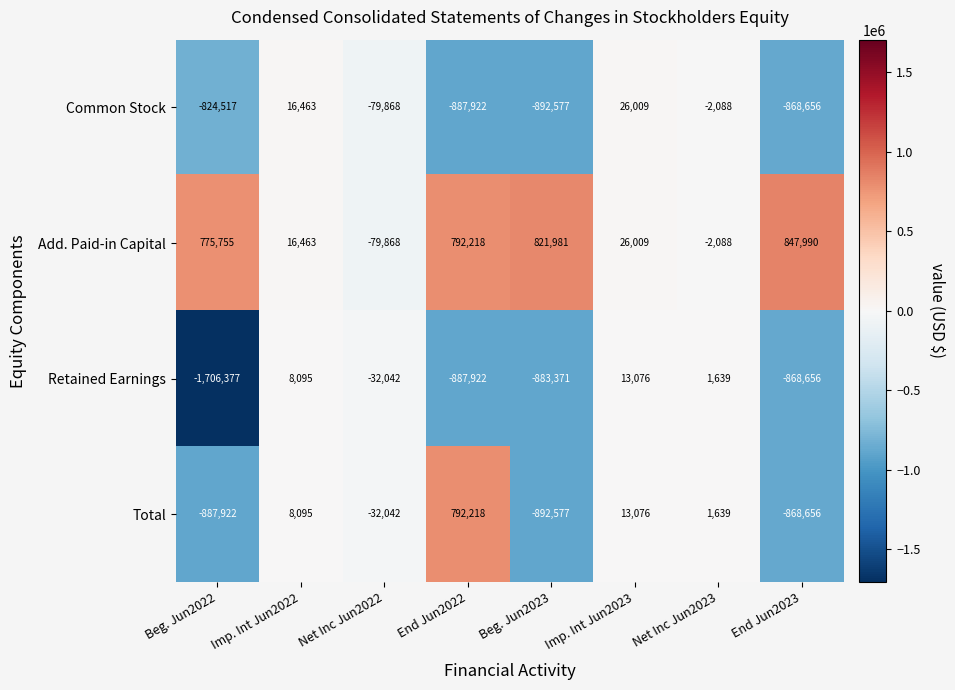

How many values in the Common Stock series exceed -79868?

3